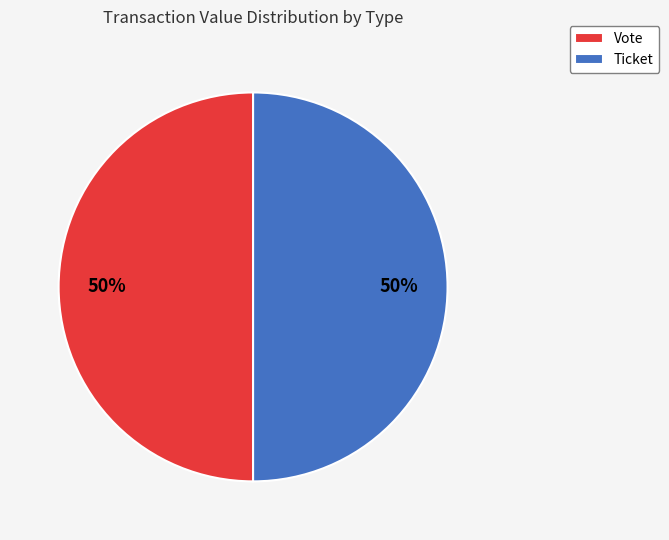

True or false: Ticket accounts for 50% of the total.

True